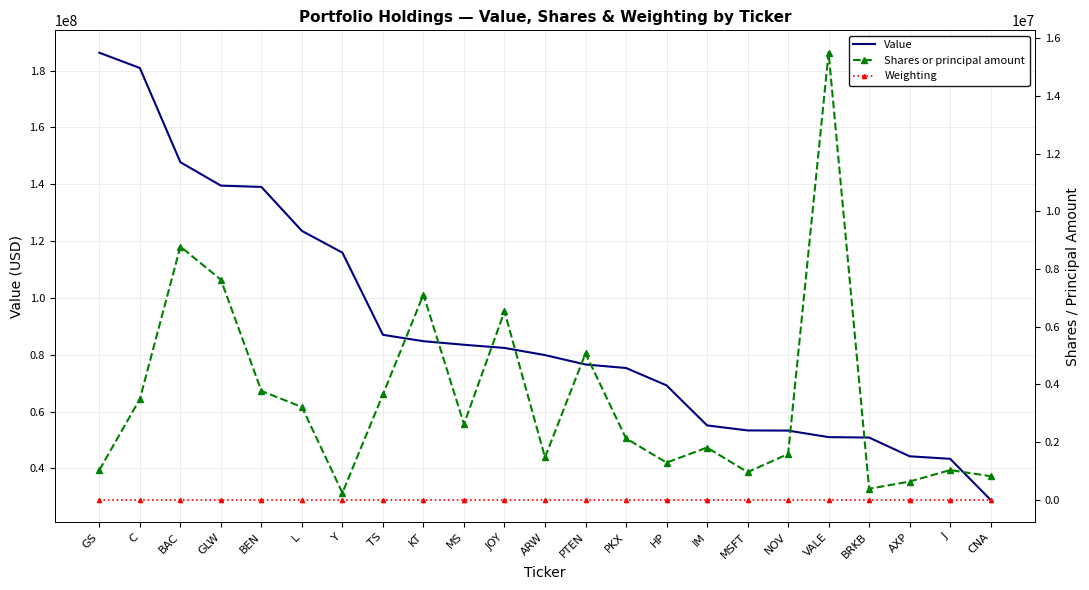

At L, list the series in order from largest to smallest.

Value, Shares or principal amount, Weighting